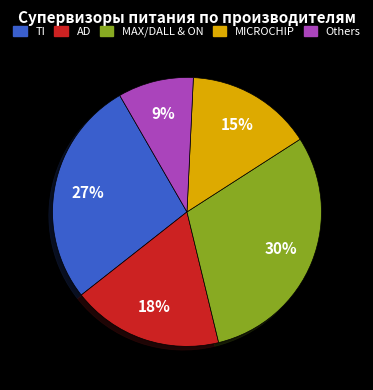

To the nearest percent, what is the difference between the largest and smallest slice percentages?

21%